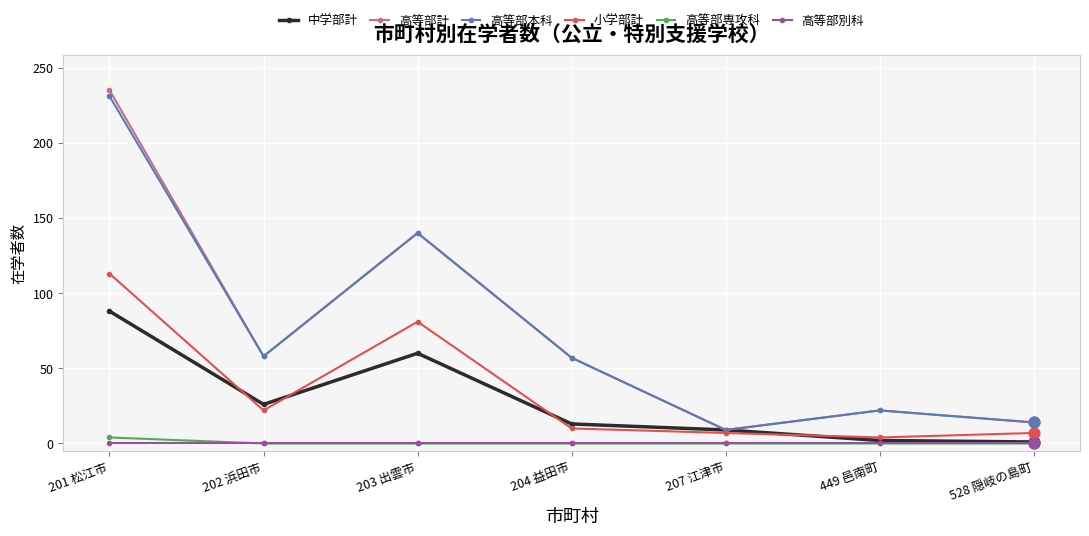

What are all the series names shown in the legend?

中学部計, 高等部計, 高等部本科, 小学部計, 高等部専攻科, 高等部別科